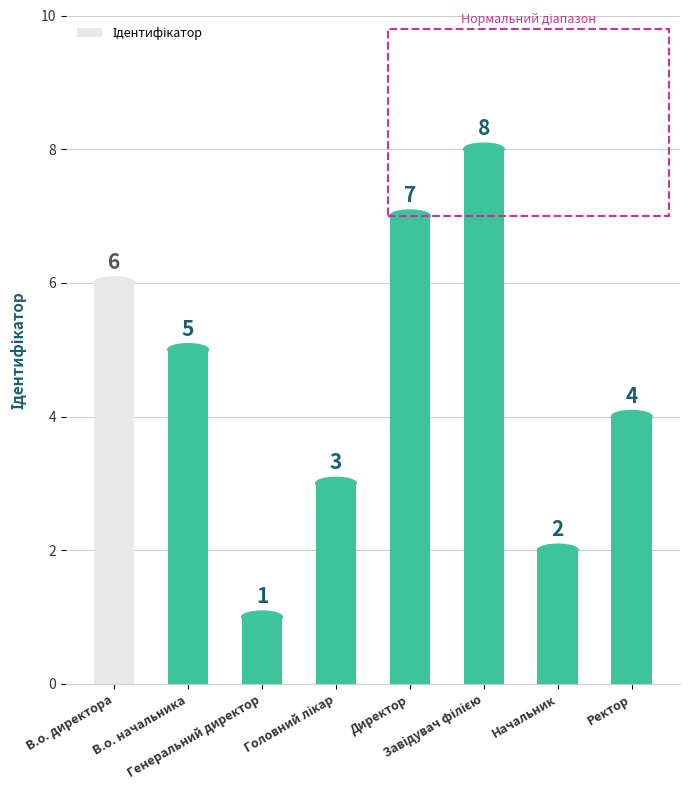

What is the difference between the maximum and minimum values?

7